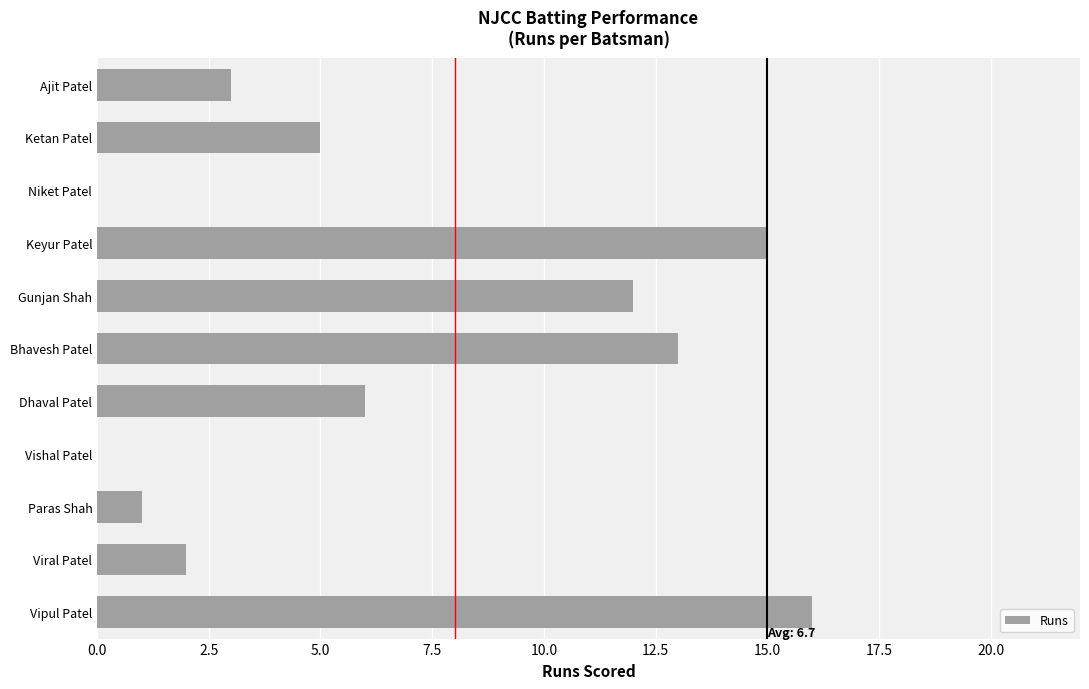

The chart shows a value of 22 at Bhavesh Patel. True or false?

False